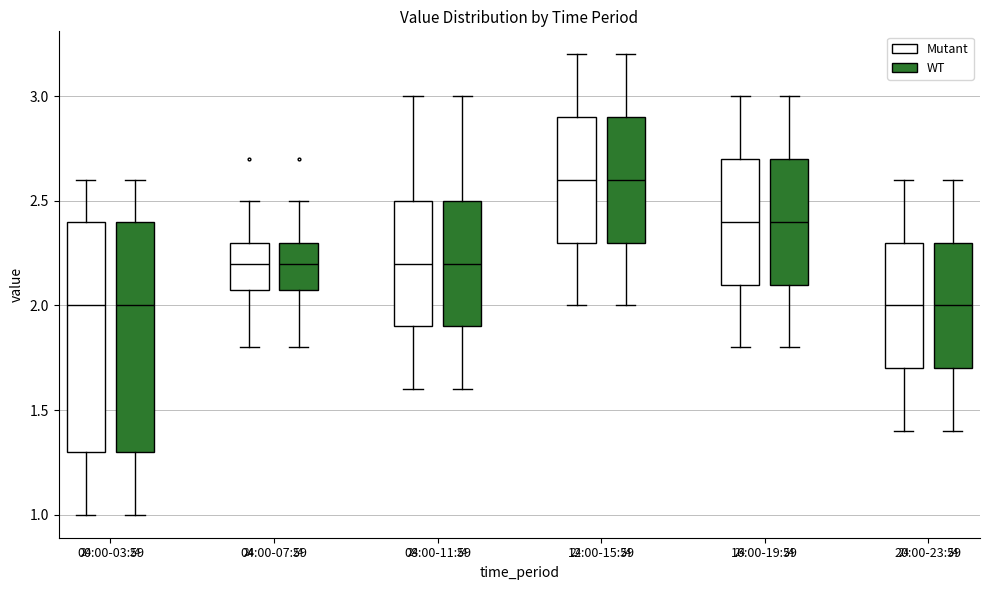

Reading left to right, transcribe this box plot: for each box, give where its median line is, the range the box spans, and where its two whiskers end, as read against the y-axis. The values are not printed on the chart, so give them approximately, as read against the axis.

00:00-03:59 (Mutant): median 2.0, box 1.3 to 2.4, whiskers 1.0 to 2.6
00:00-03:59 (WT): median 2.0, box 1.3 to 2.4, whiskers 1.0 to 2.6
04:00-07:59 (Mutant): median 2.2, box 2.1 to 2.3, whiskers 1.8 to 2.5
04:00-07:59 (WT): median 2.2, box 2.1 to 2.3, whiskers 1.8 to 2.5
08:00-11:59 (Mutant): median 2.2, box 1.9 to 2.5, whiskers 1.6 to 3.0
08:00-11:59 (WT): median 2.2, box 1.9 to 2.5, whiskers 1.6 to 3.0
12:00-15:59 (Mutant): median 2.6, box 2.3 to 2.9, whiskers 2.0 to 3.2
12:00-15:59 (WT): median 2.6, box 2.3 to 2.9, whiskers 2.0 to 3.2
16:00-19:59 (Mutant): median 2.4, box 2.1 to 2.7, whiskers 1.8 to 3.0
16:00-19:59 (WT): median 2.4, box 2.1 to 2.7, whiskers 1.8 to 3.0
20:00-23:59 (Mutant): median 2.0, box 1.7 to 2.3, whiskers 1.4 to 2.6
20:00-23:59 (WT): median 2.0, box 1.7 to 2.3, whiskers 1.4 to 2.6